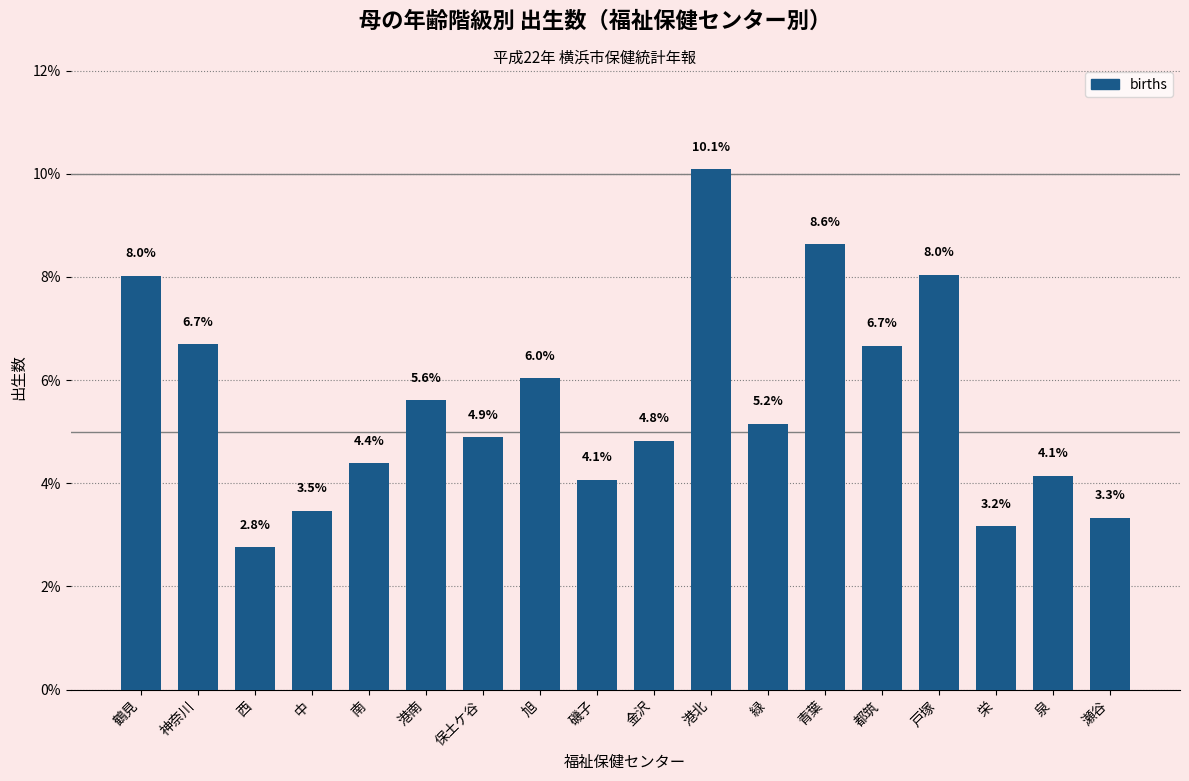

Reading right to left, extract all data points from this chart.

3.3	4.1	3.2	8.0	6.7	8.6	5.2	10.1	4.8	4.1	6.0	4.9	5.6	4.4	3.5	2.8	6.7	8.0